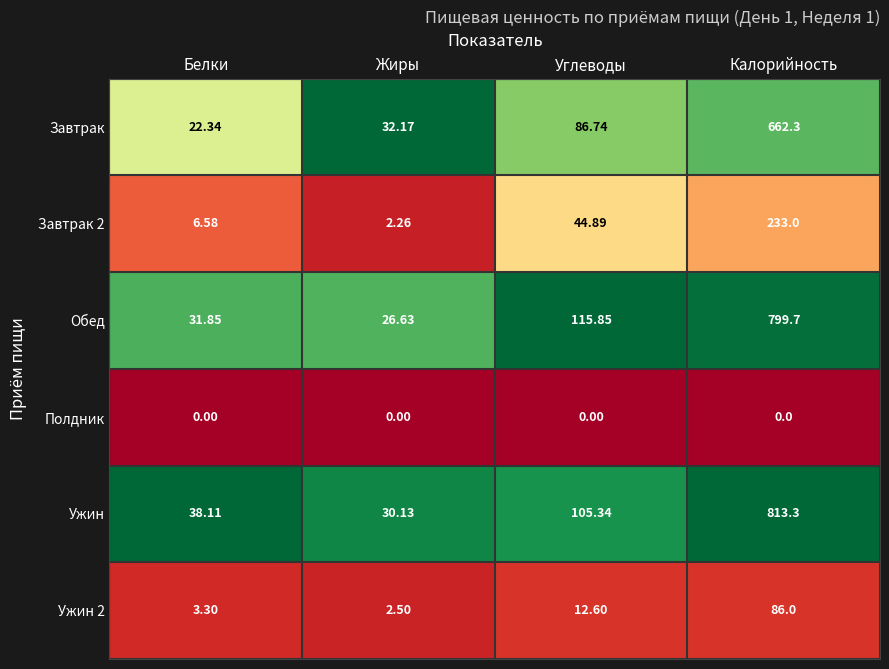

List the labels in order of Ужин value, smallest first.

Жиры, Белки, Углеводы, Калорийность